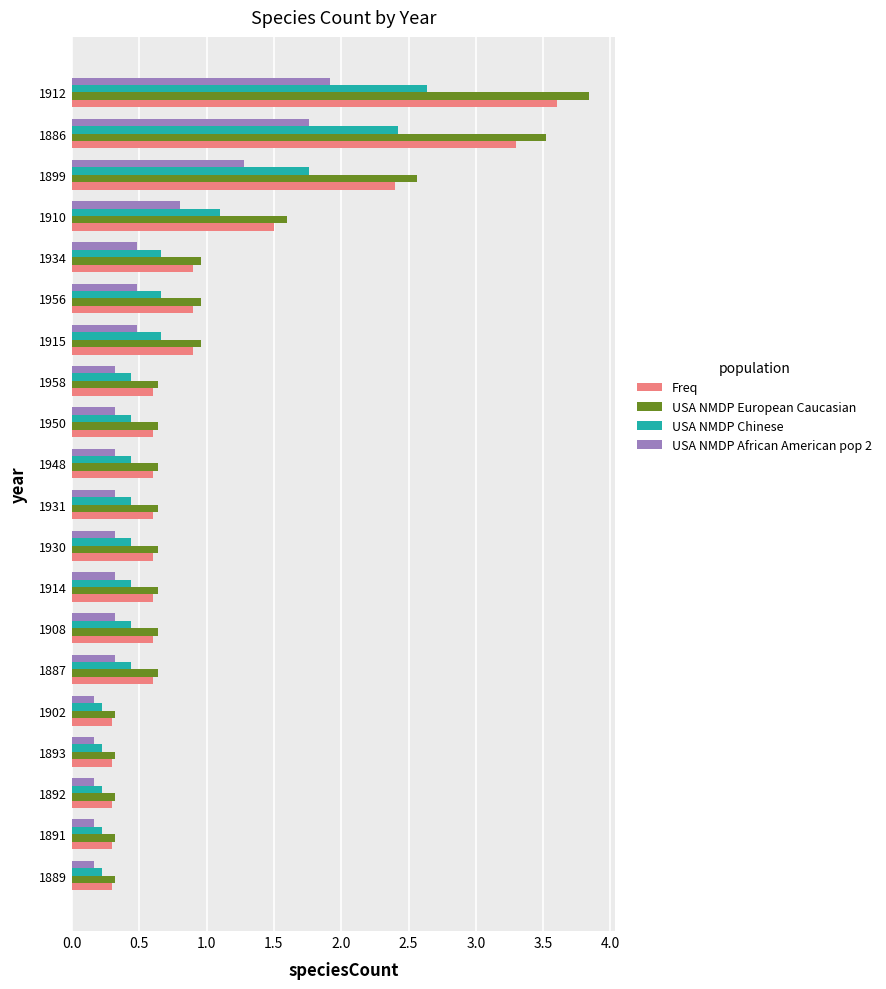

What is the sum of all Freq values?

19.8